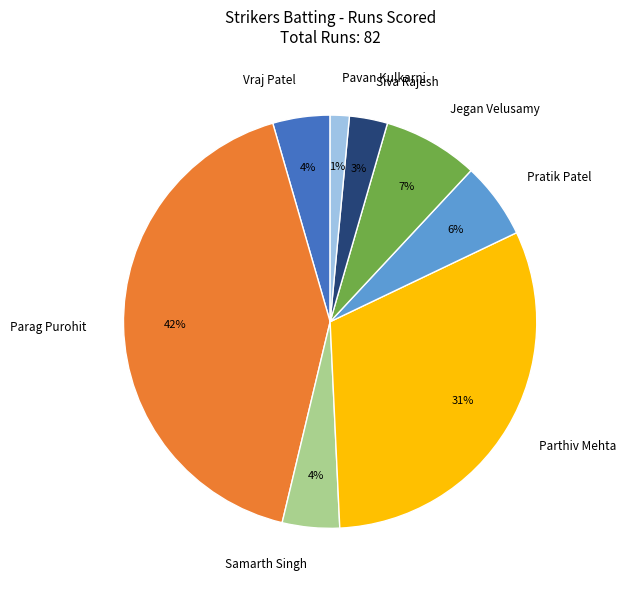

To the nearest percent, what percentage of the pie is Jegan Velusamy?

7%